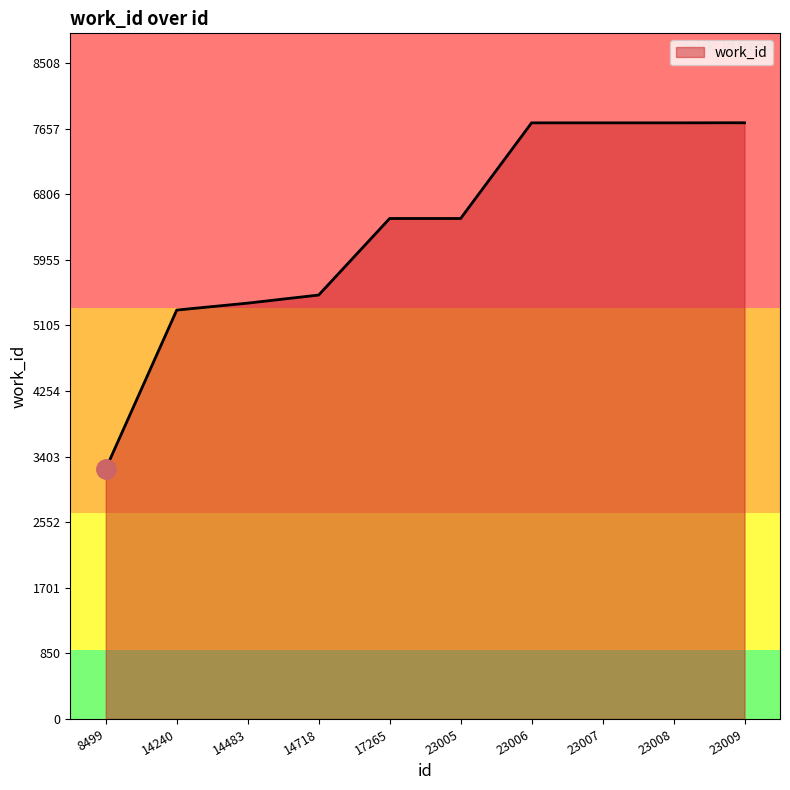

What is the difference between the second highest and second lowest values?

2429